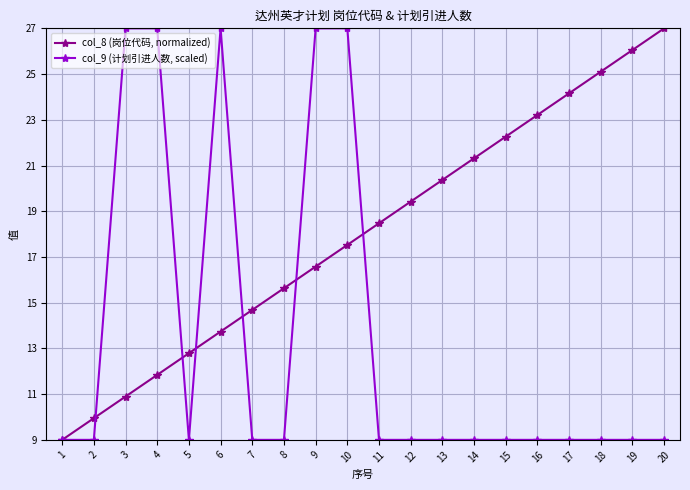

What is the value of the col_8 (岗位代码, normalized) point at the 20th from the left?

27.0